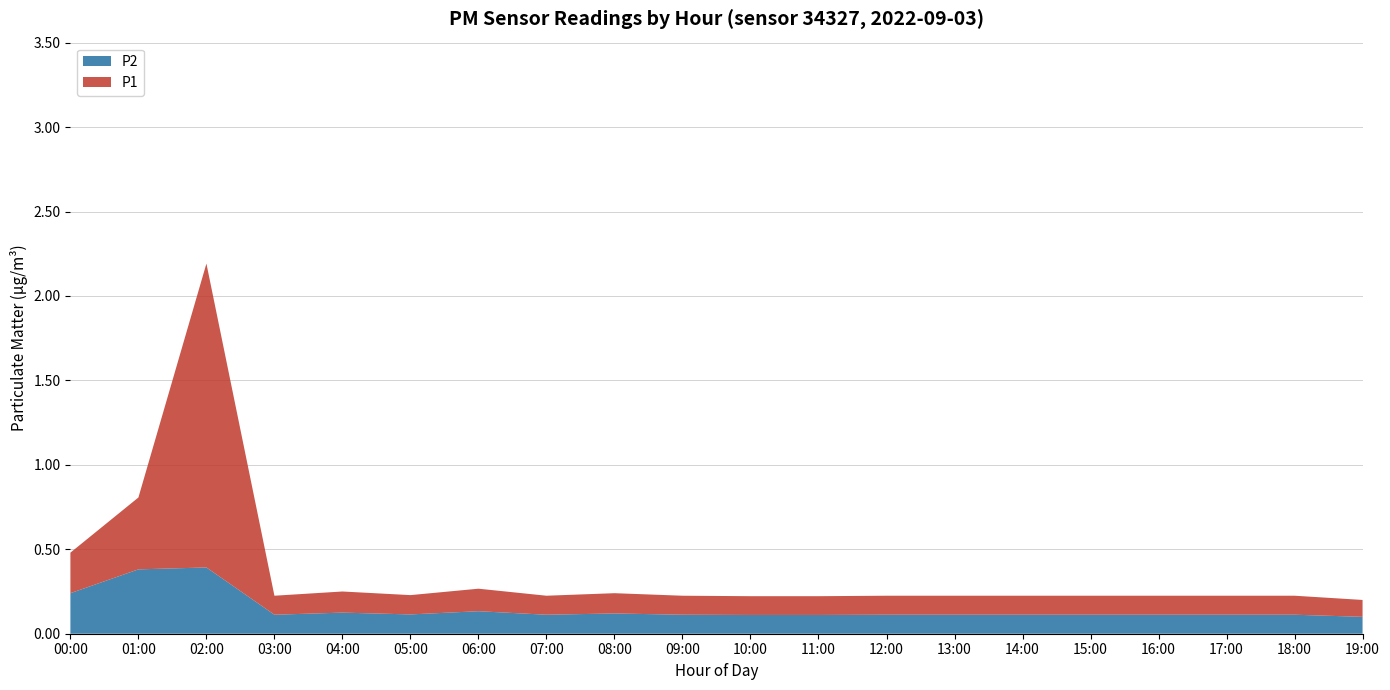

At which category is the sum across all series the highest?

02:00